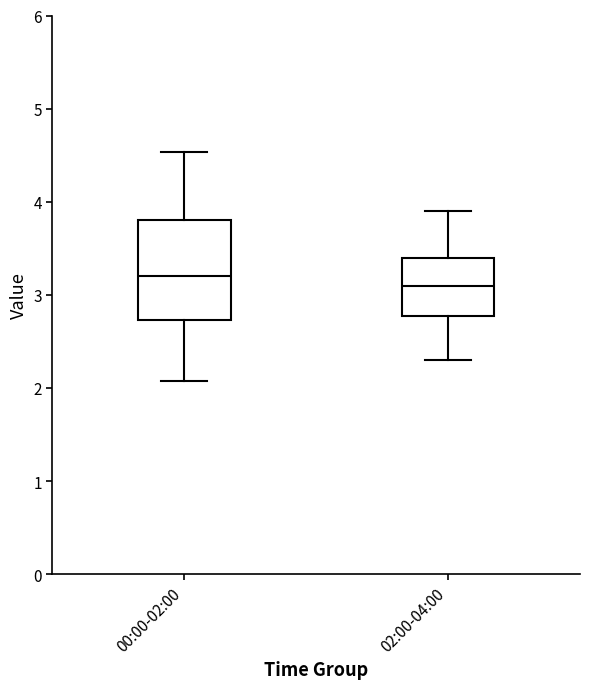

Which box's median line is the lowest?

02:00-04:00